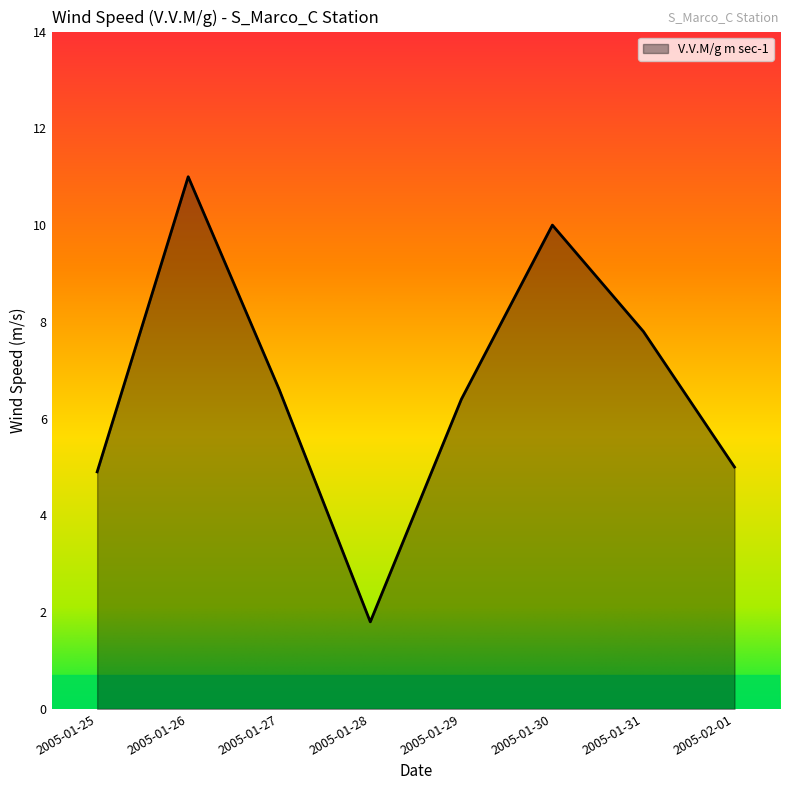

Reading left to right, extract all data points from this chart.

4.9	11.0	6.6	1.8	6.4	10.0	7.8	5.0